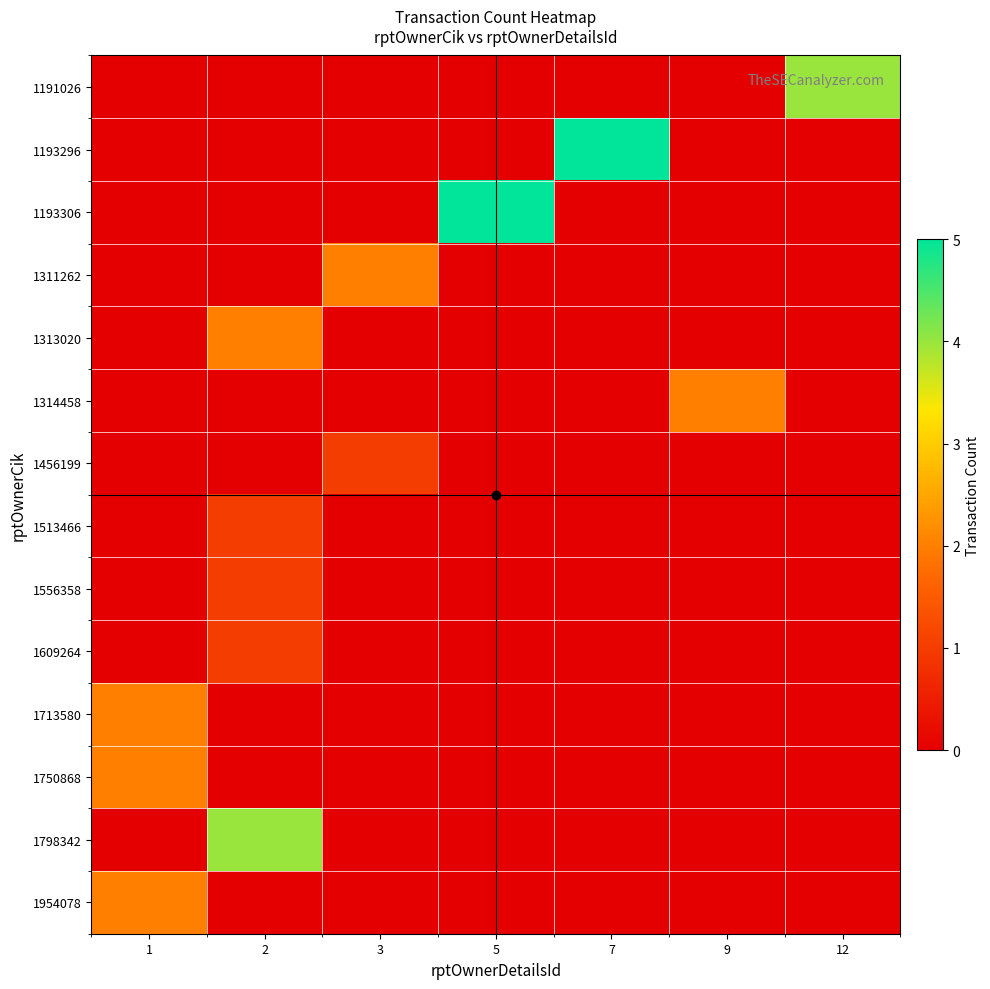

At how many categories does at least one series exceed 1?

7